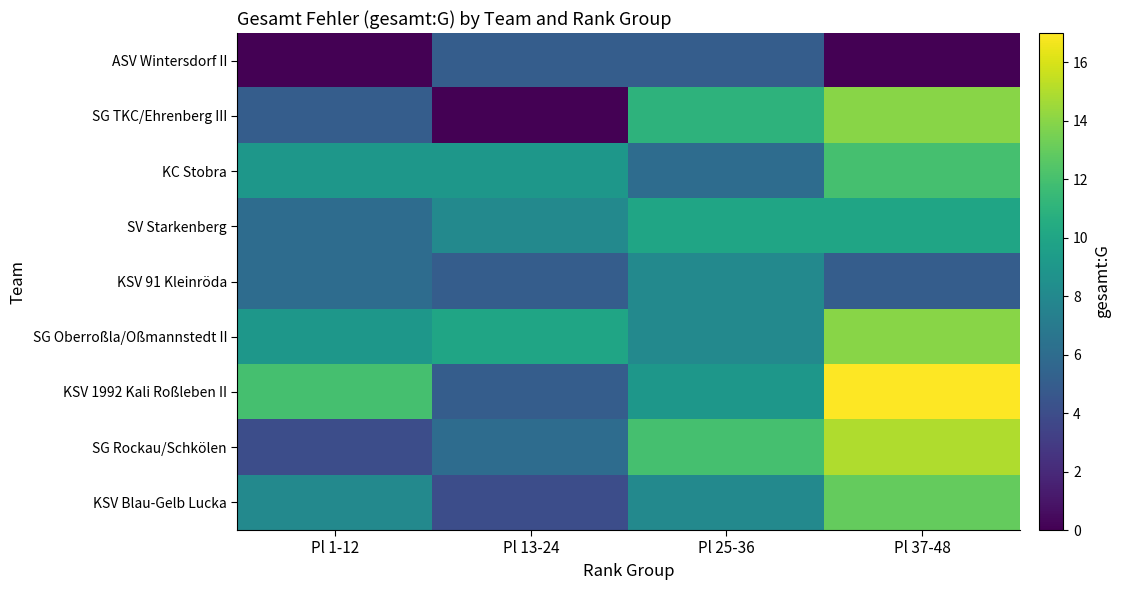

At how many categories does at least one series exceed 2?

4